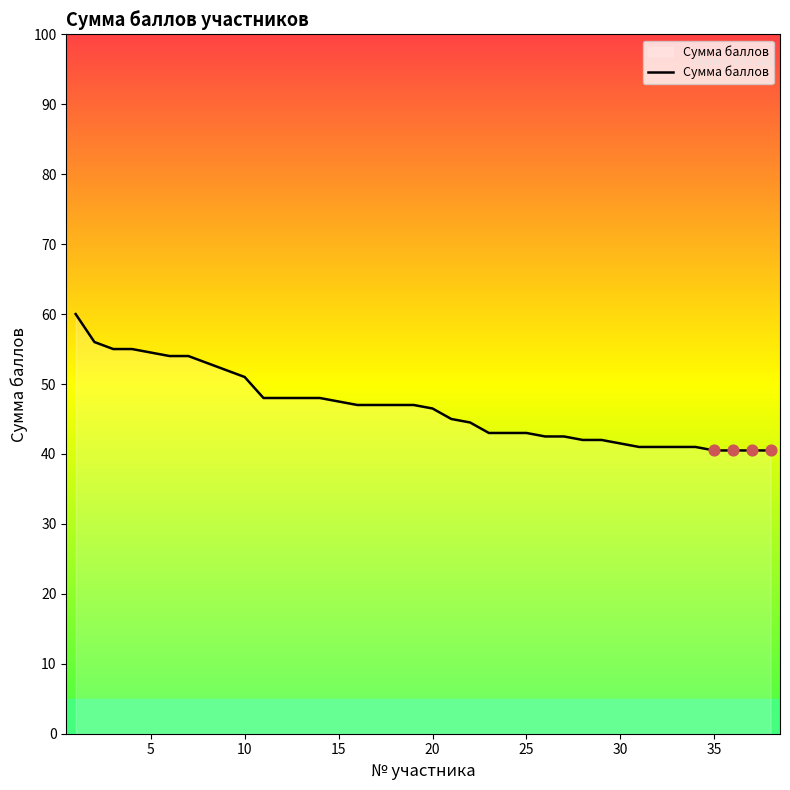

What is the maximum value shown in the chart?

60.0